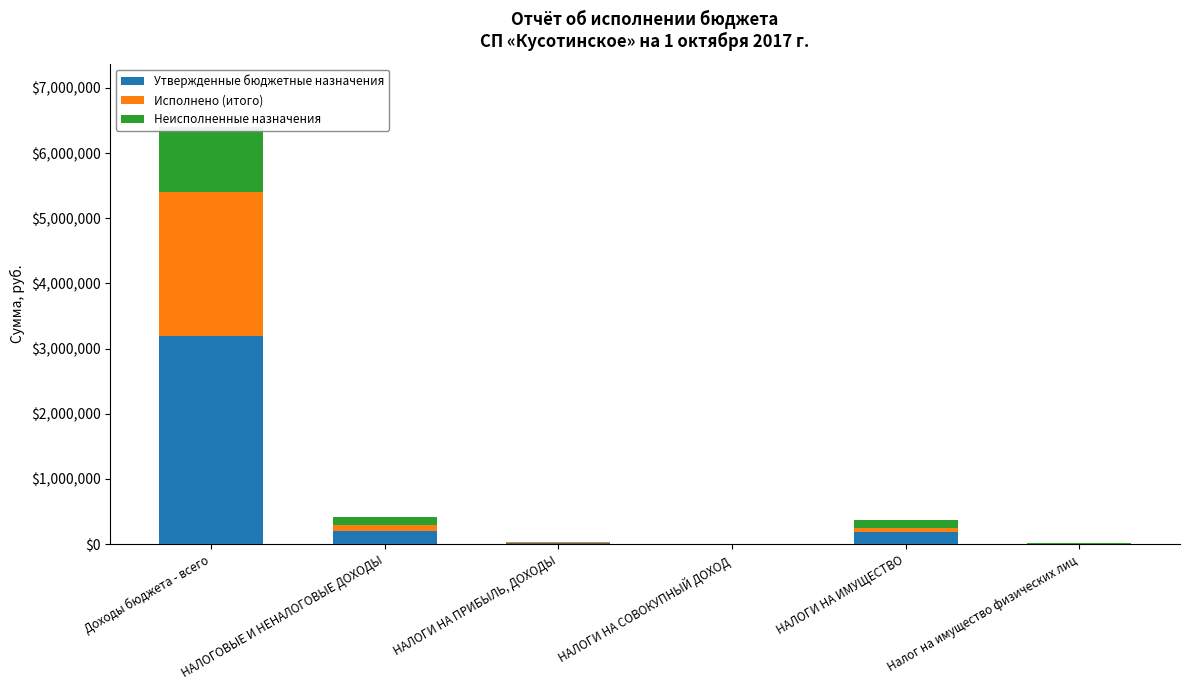

What is the label of the 3rd bar from the right?

НАЛОГИ НА СОВОКУПНЫЙ ДОХОД